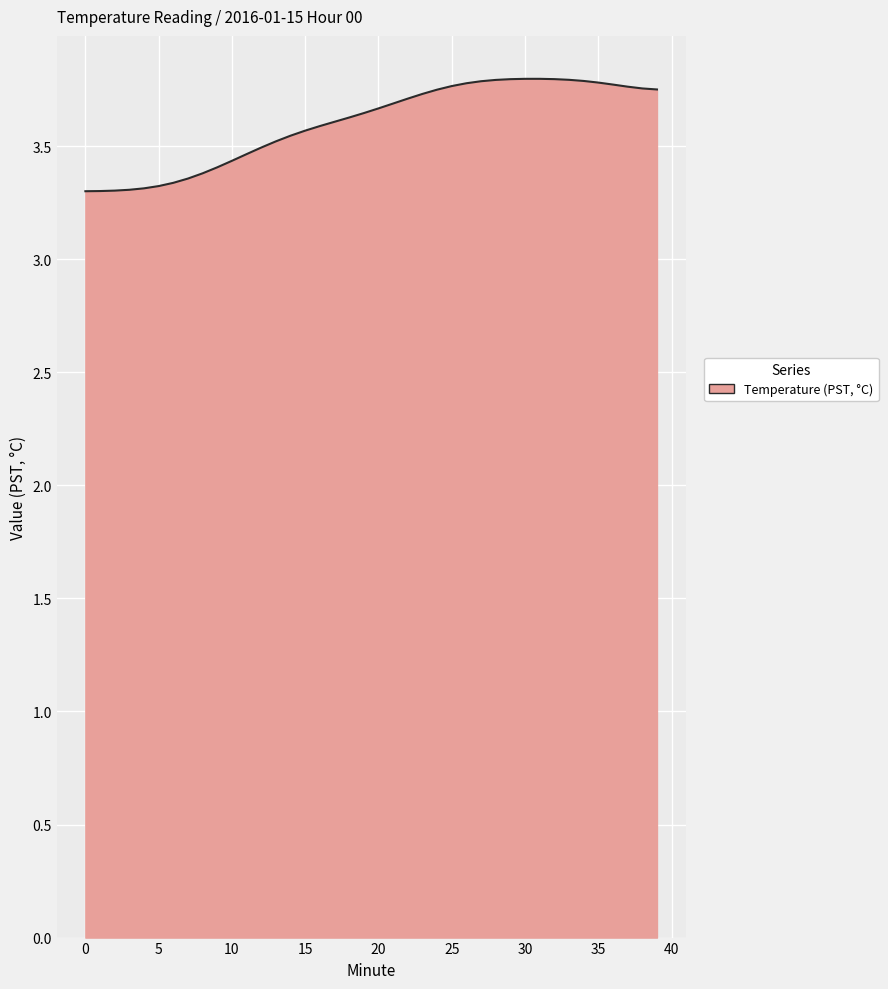

What is the difference between the maximum and minimum values?

0.5